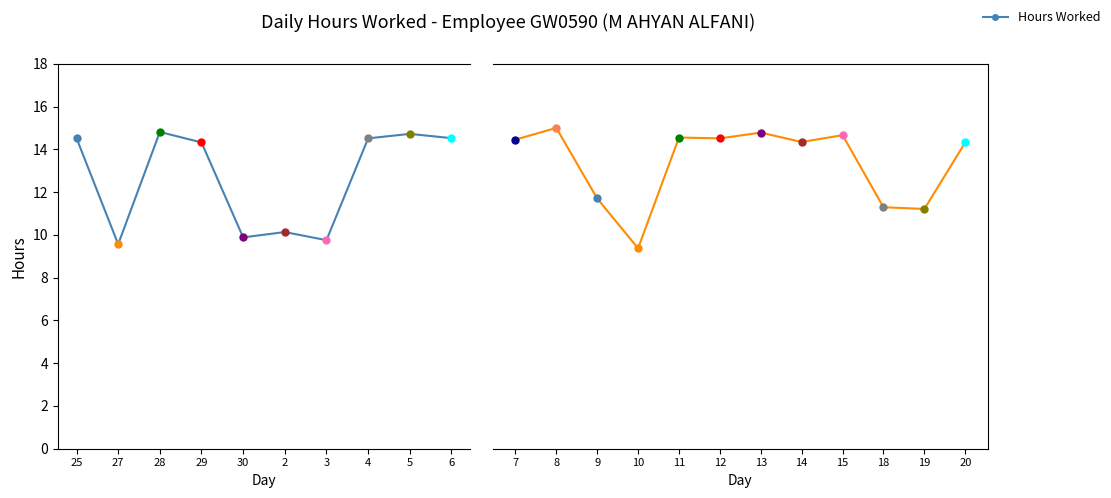

Does the chart have visible grid lines?

No